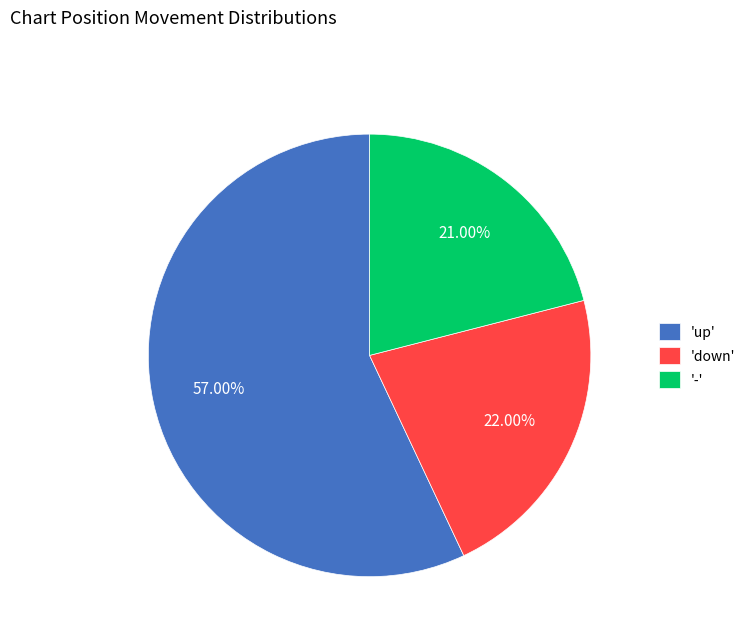

Which category accounts for the majority?

'up'